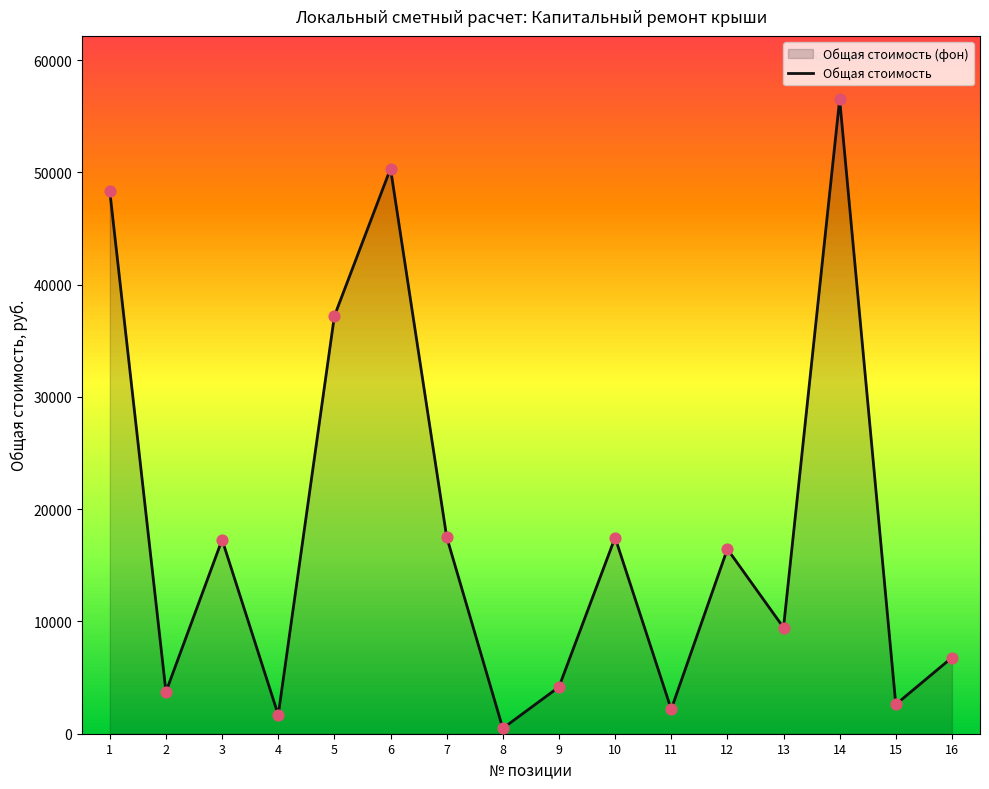

What is the change in value from 4 to 15?

+937